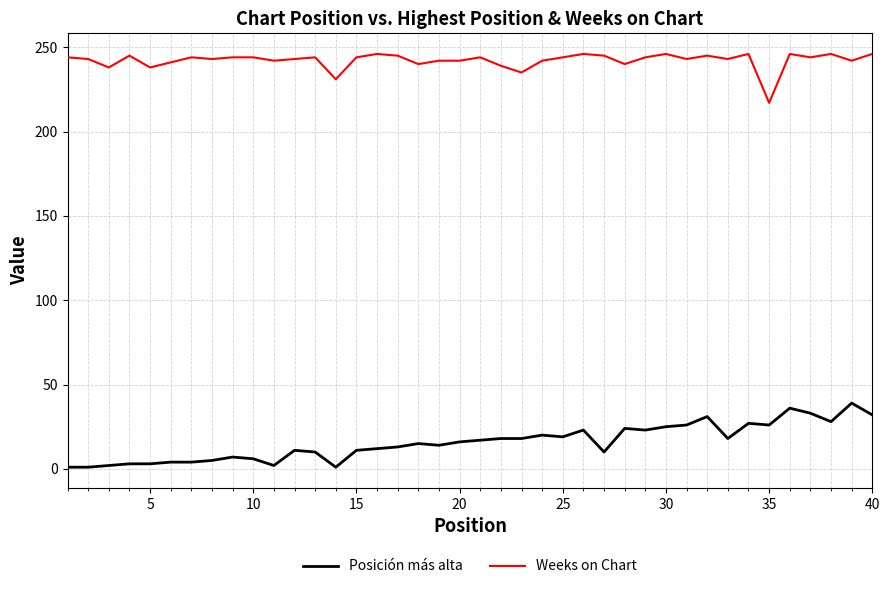

Which series has the largest range (max minus min)?

Posición más alta